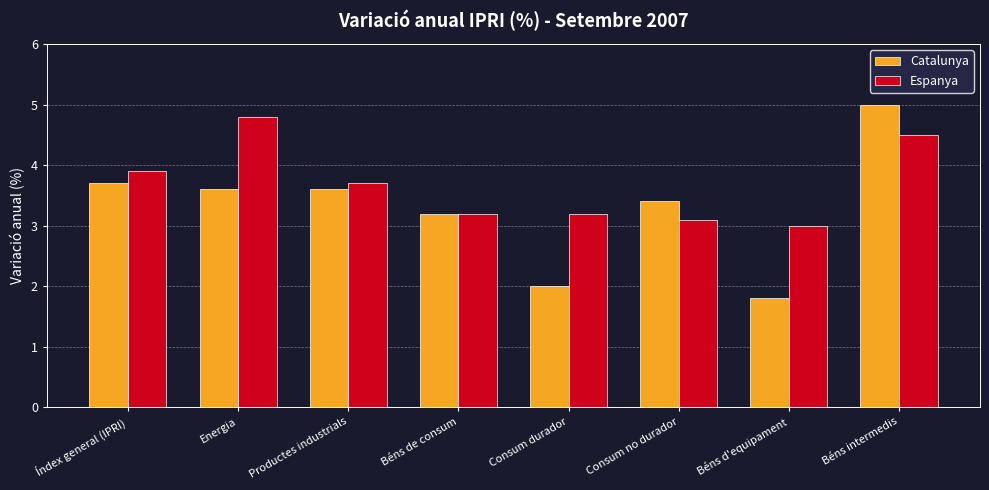

Rank the series by their average value, from lowest to highest.

Catalunya, Espanya